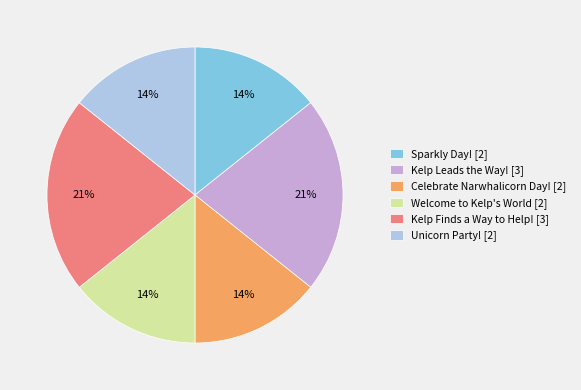

To the nearest percent, what percentage of the pie is Celebrate Narwhalicorn Day!?

14%